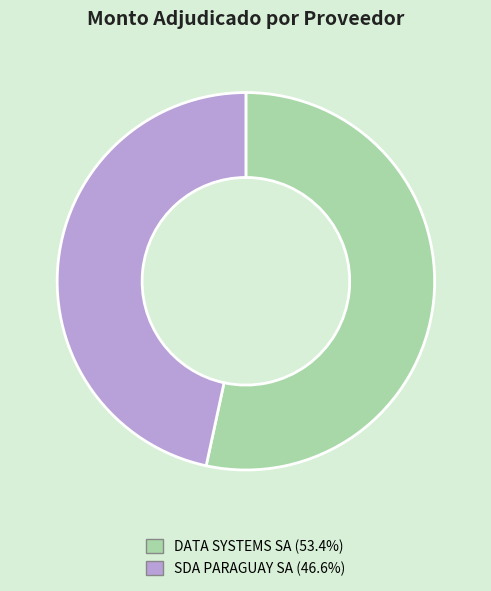

Is SDA PARAGUAY SA the majority of the pie?

No